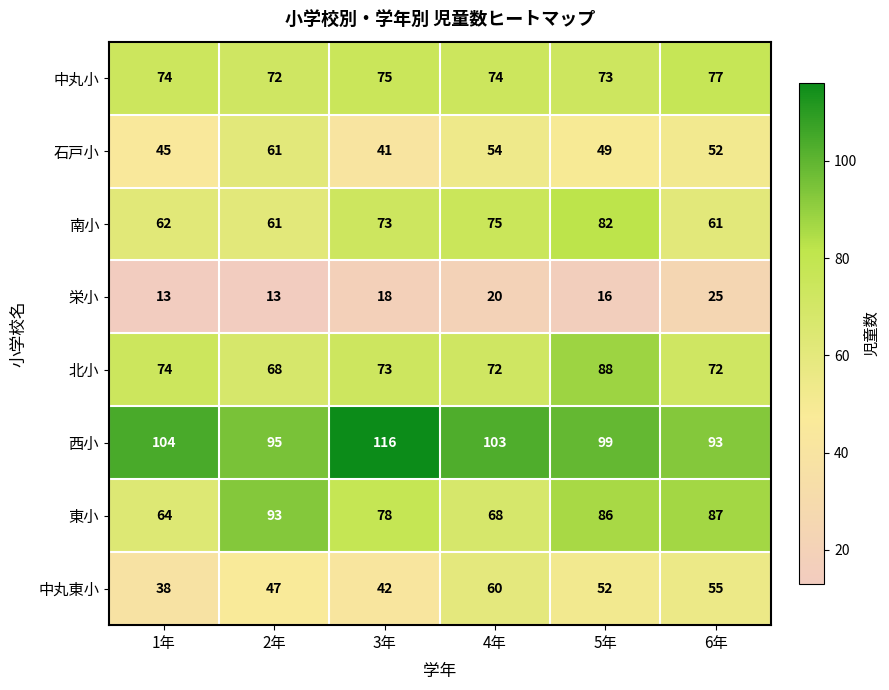

At which label does 北小 first exceed 73?

1年